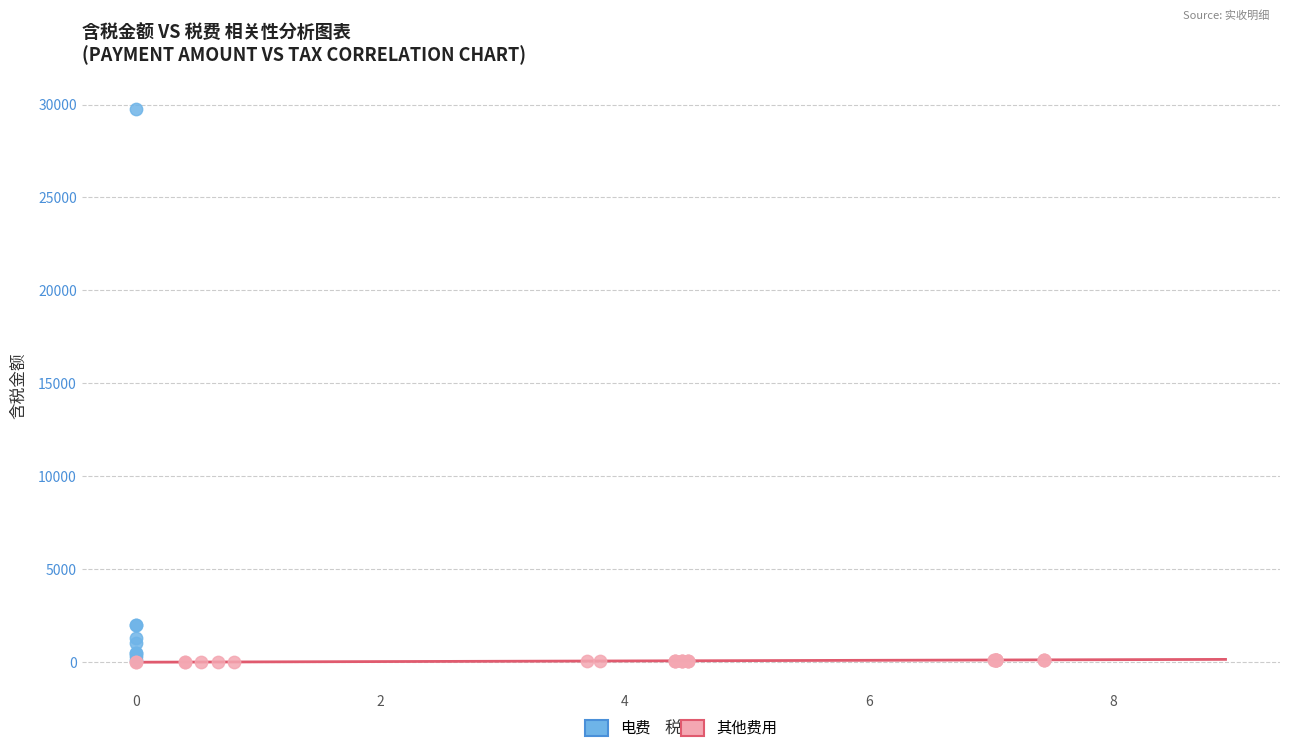

Which series contains the highest Y value?

电费